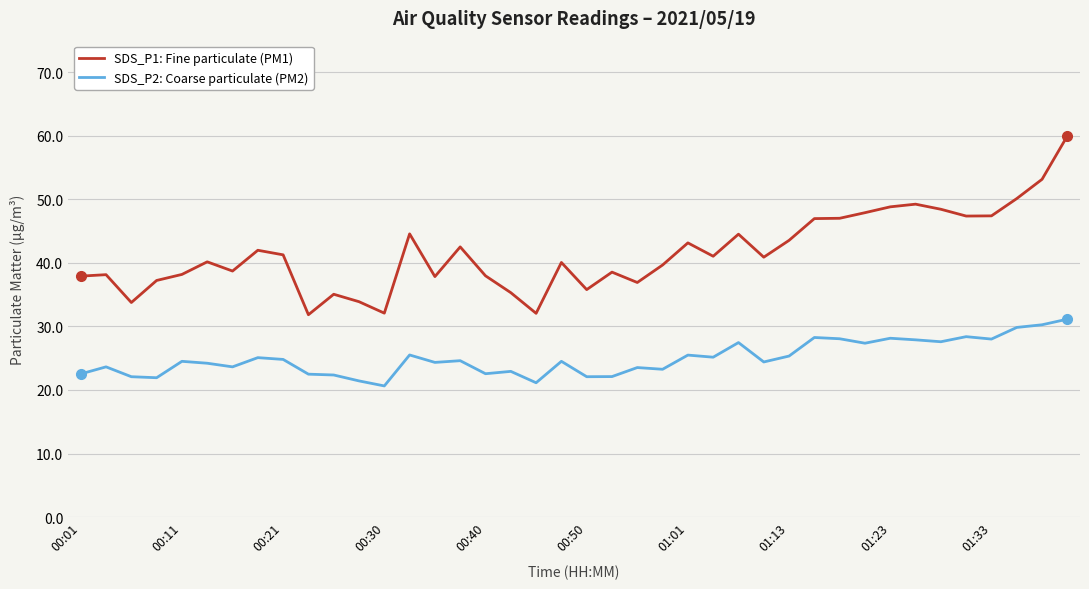

Which series has the largest range (max minus min)?

SDS_P1: Fine particulate (PM1)